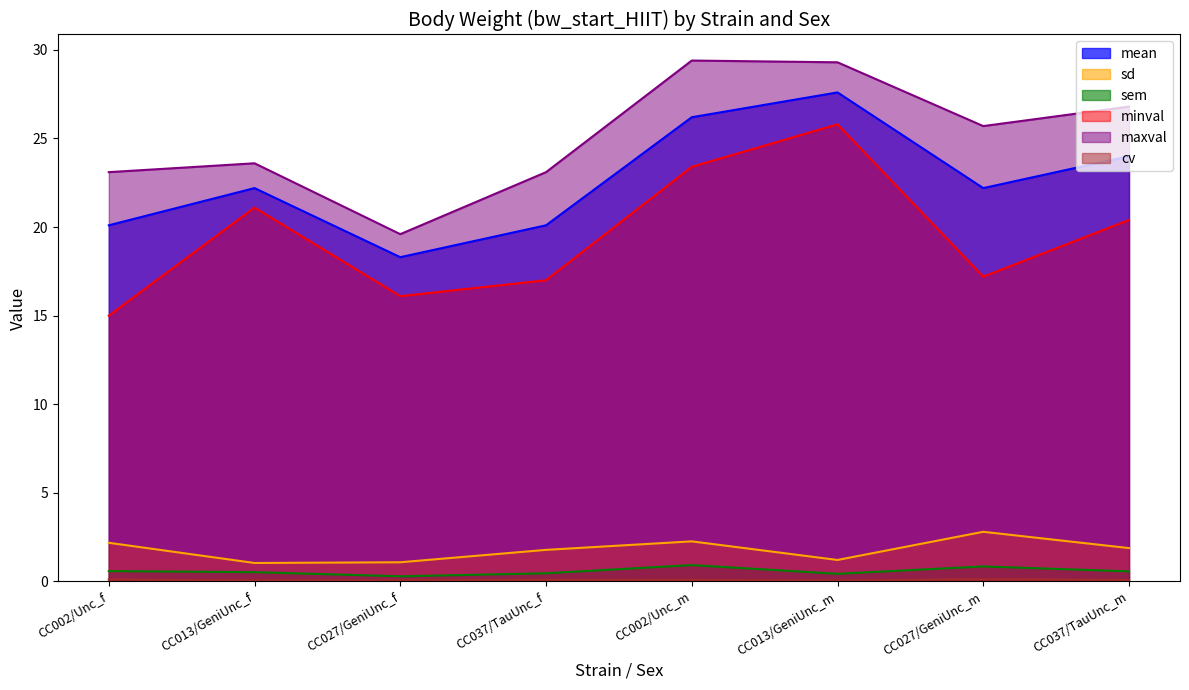

At which label is sd closest to 1?

CC013/GeniUnc_f